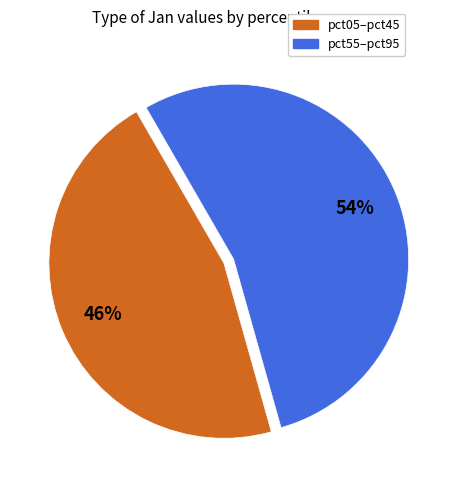

Is there a majority slice in this chart?

Yes